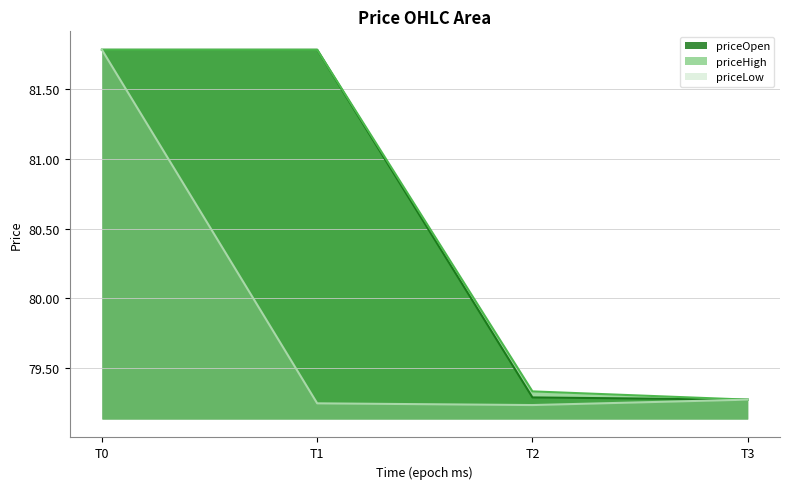

At T2, list the series in order from smallest to largest.

priceLow line, priceOpen line, priceHigh line